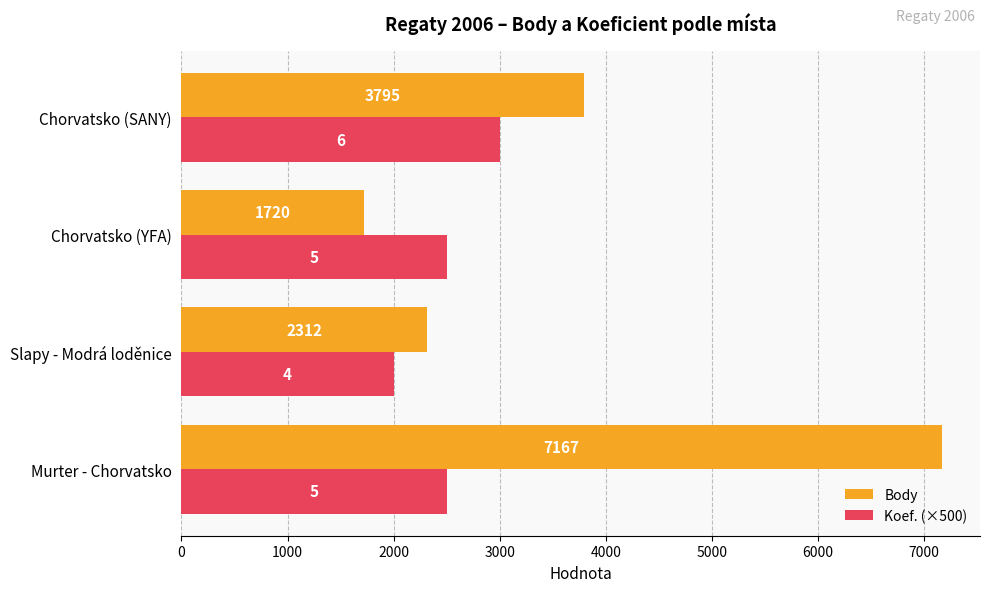

At which category is the sum across all series the highest?

Murter - Chorvatsko